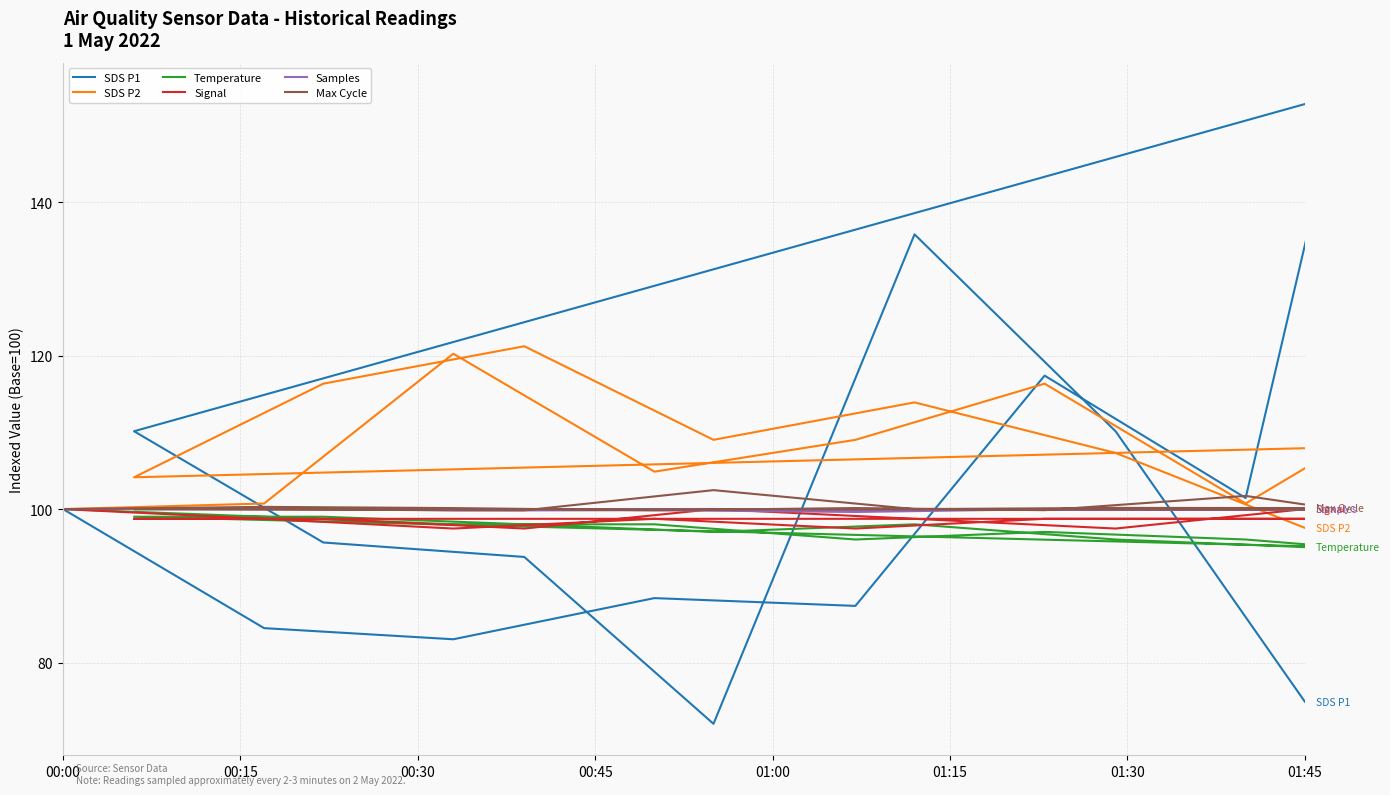

Reading left to right, list all the values displayed in this chart.

SDS P1: 100.0	84.5	83.0	88.4	87.4	117.4	101.4	154.1	110.1	95.7	93.8	72.0	135.8	110.1	74.9
SDS P2: 100.0	100.7	120.2	104.9	109.0	116.3	100.7	108.0	104.1	116.3	121.2	109.0	113.9	107.3	97.6
Temperature: 100.0	99.0	98.0	98.0	96.0	97.0	96.0	95.0	99.0	99.0	98.0	97.0	98.0	96.0	95.0
Signal: 100.0	98.7	97.5	98.7	97.5	98.7	98.7	98.7	98.7	98.7	97.5	100.0	98.7	97.5	100.0
Samples: 100.0	100.1	99.8	99.9	99.6	100.0	99.9	100.0	100.0	100.0	100.0	100.0	99.9	99.9	100.0
Max Cycle: 100.0	100.3	100.1	99.8	100.1	99.9	101.7	99.9	100.0	99.9	99.8	102.5	100.0	100.2	100.1